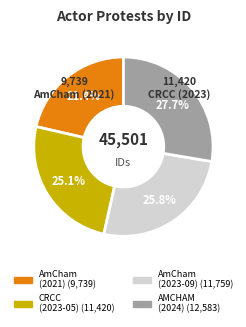

Is there a majority slice in this chart?

No